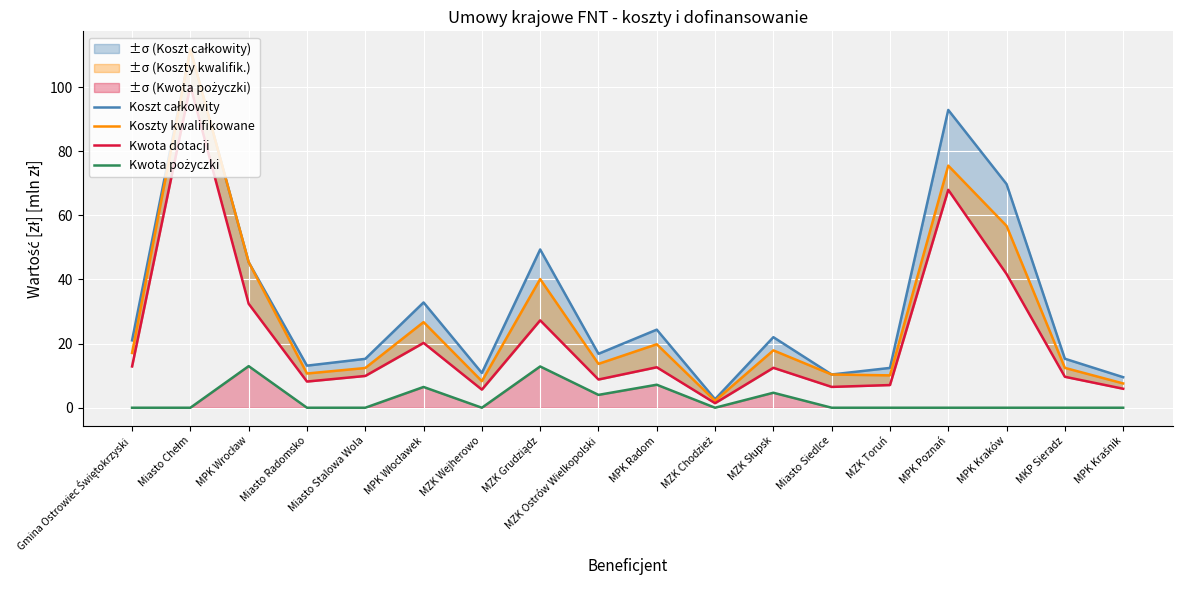

Reading left to right, list all the values displayed in this chart.

Koszt całkowity: 21.0	111.8	45.4	13.1	15.2	32.8	10.8	49.4	16.8	24.4	2.7	22.0	10.4	12.4	92.9	69.8	15.3	9.5
Koszty kwalifikowane: 17.1	111.8	45.4	10.7	12.4	26.7	8.3	40.1	13.7	19.8	2.2	17.9	10.4	10.1	75.5	56.7	12.4	7.6
Kwota dotacji: 12.9	100.4	32.4	8.2	9.9	20.2	5.6	27.3	8.8	12.6	1.4	12.4	6.5	7.1	68.0	41.7	9.7	5.9
Kwota pożyczki: 0.0	0.0	13.0	0.0	0.0	6.5	0.0	12.9	4.0	7.2	0.0	4.7	0.0	0.0	0.0	0.0	0.0	0.0